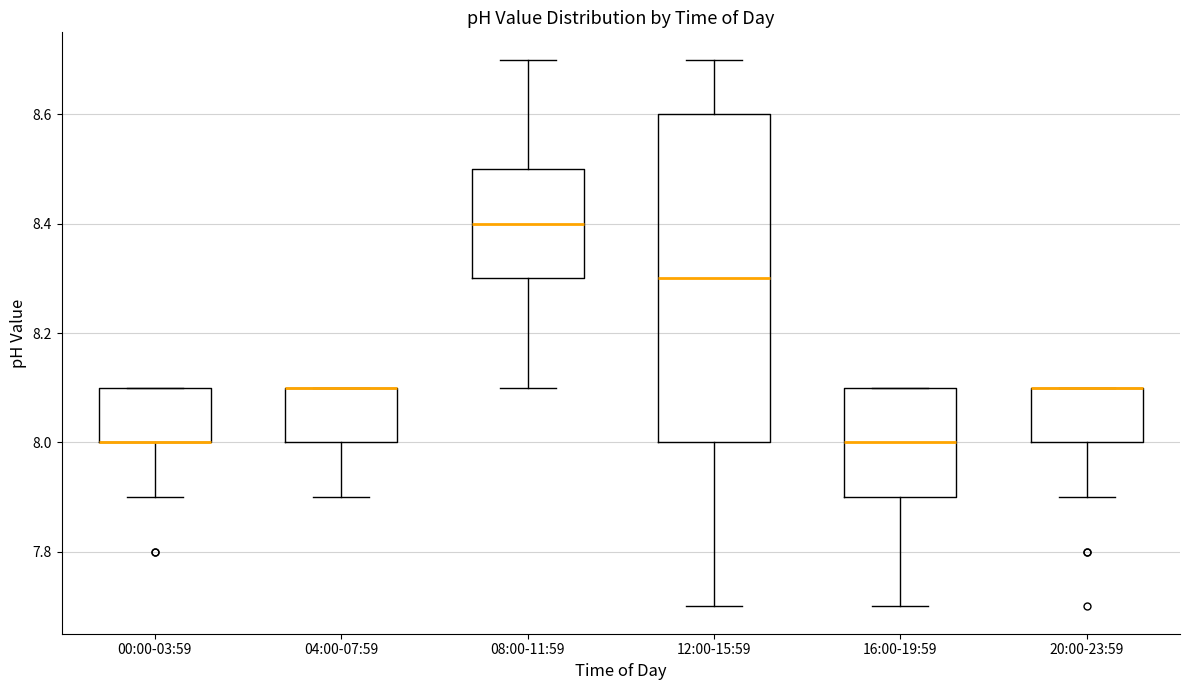

Comparing the boxes themselves (not the whiskers), which one is the tallest?

12:00-15:59